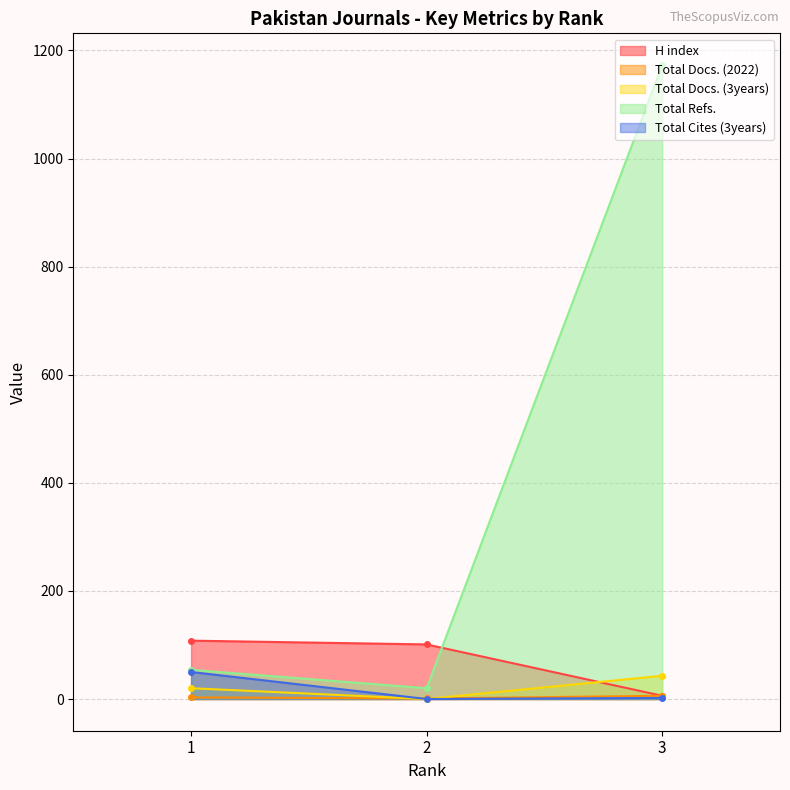

Which series changed the most between 1 and 3?

Total Refs.